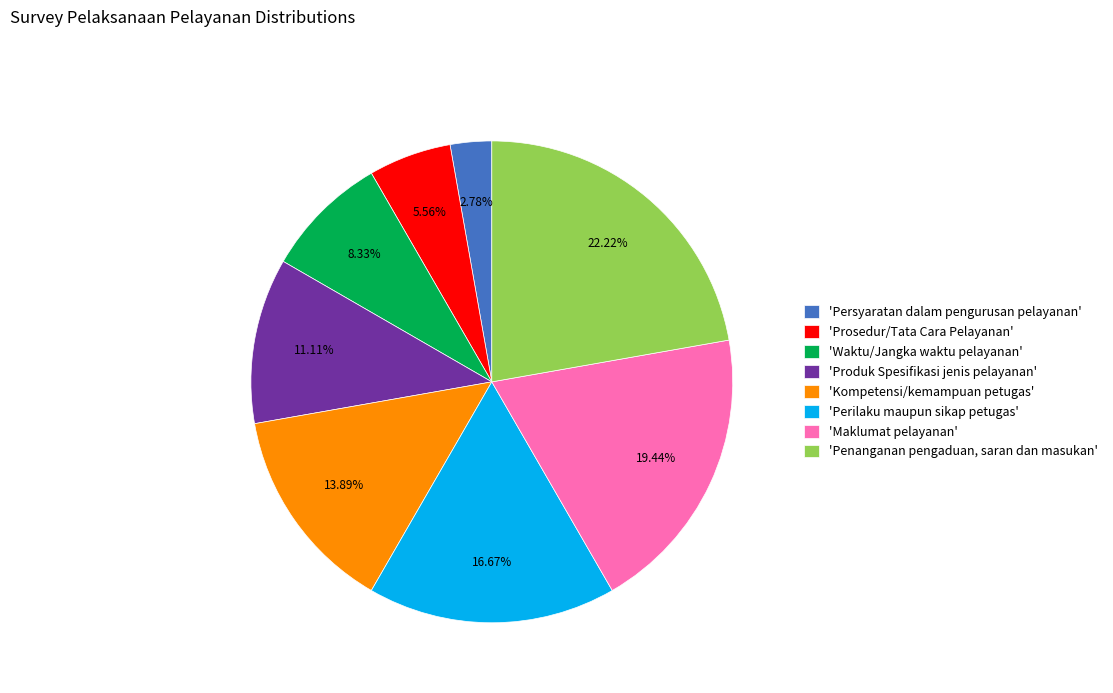

Which slice is the largest?

'Penanganan pengaduan, saran dan masukan'